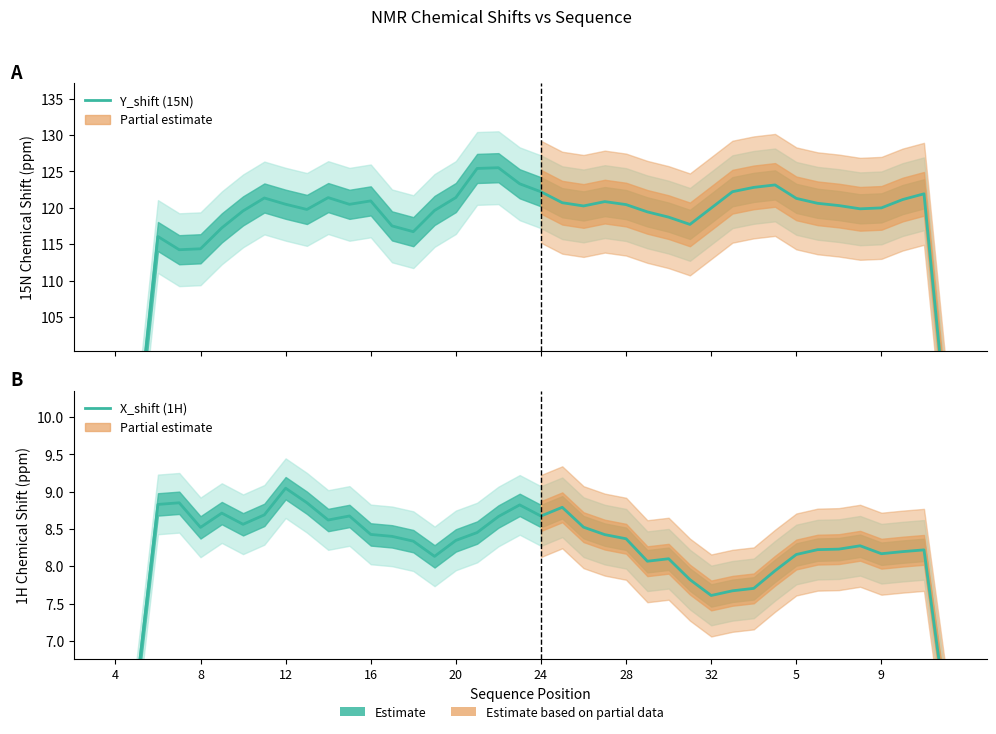

How many categories are shown in the chart?

40